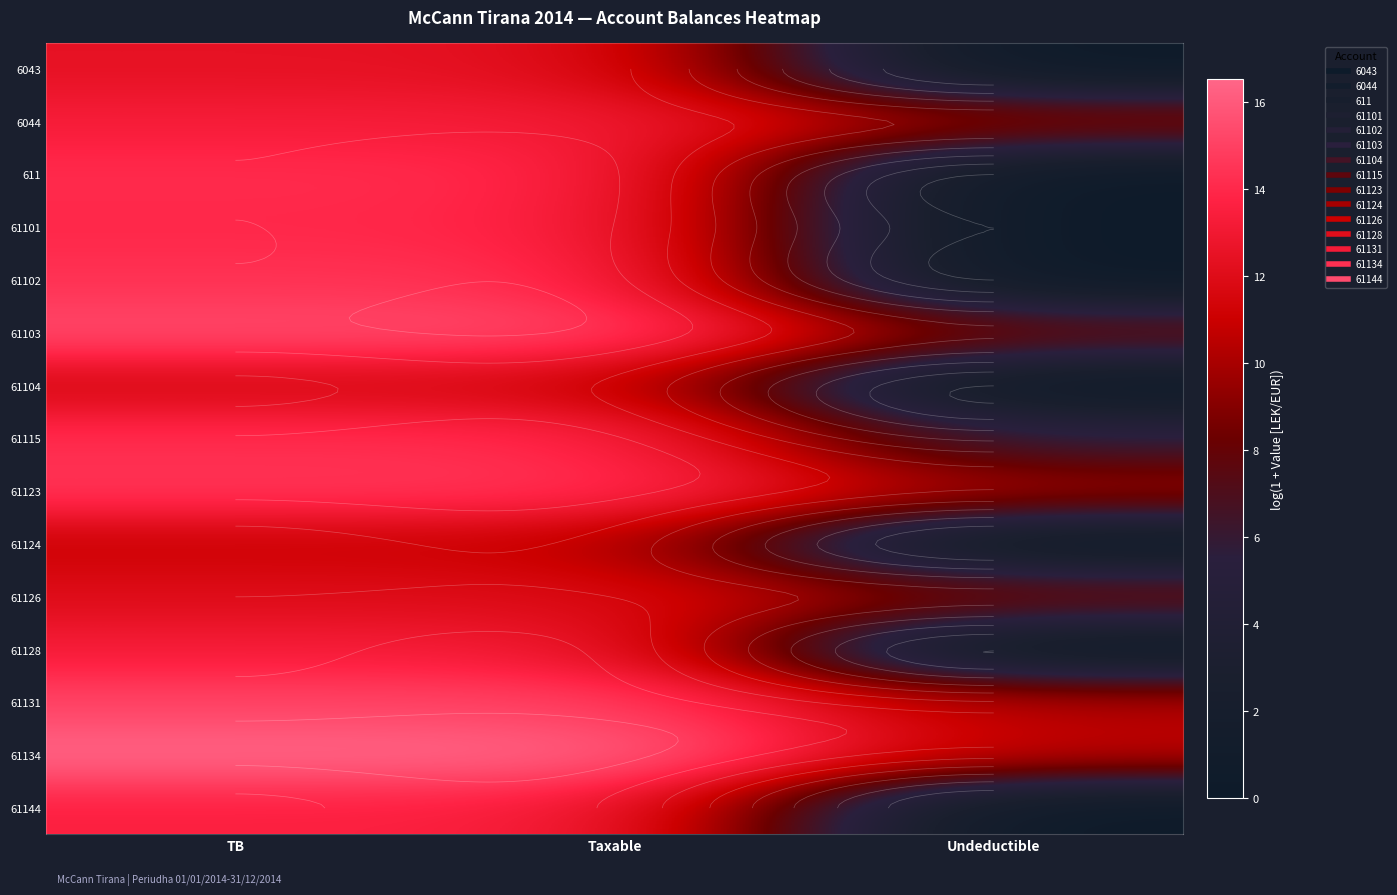

What is the average value of the 61126 series?

10.8